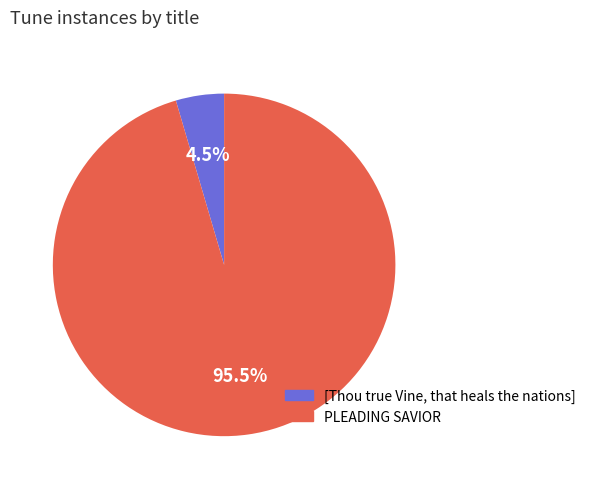

How much of the chart is everything except [Thou true Vine, that heals the nations]?

95.5%